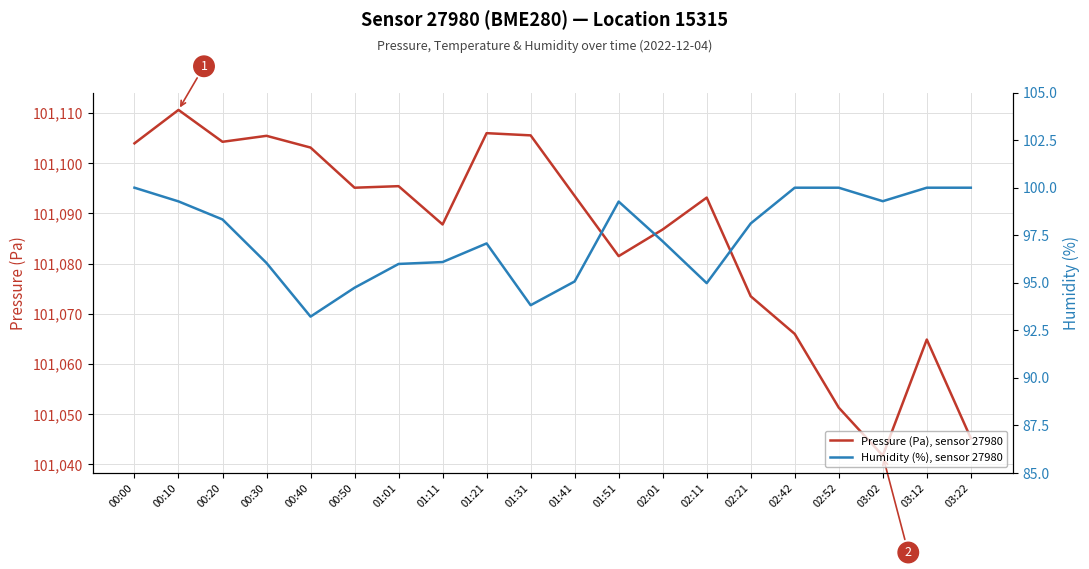

True or false: Humidity (%), sensor 27980 and Pressure (Pa), sensor 27980 intersect in this chart.

False